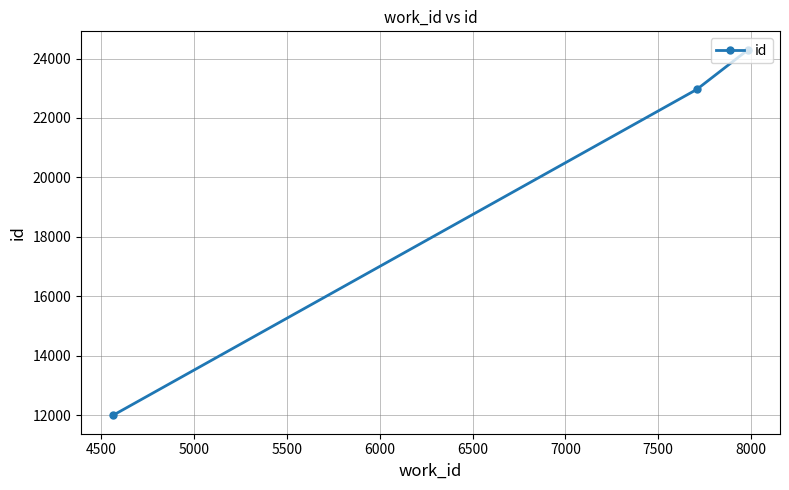

What is the greatest value displayed?

24301